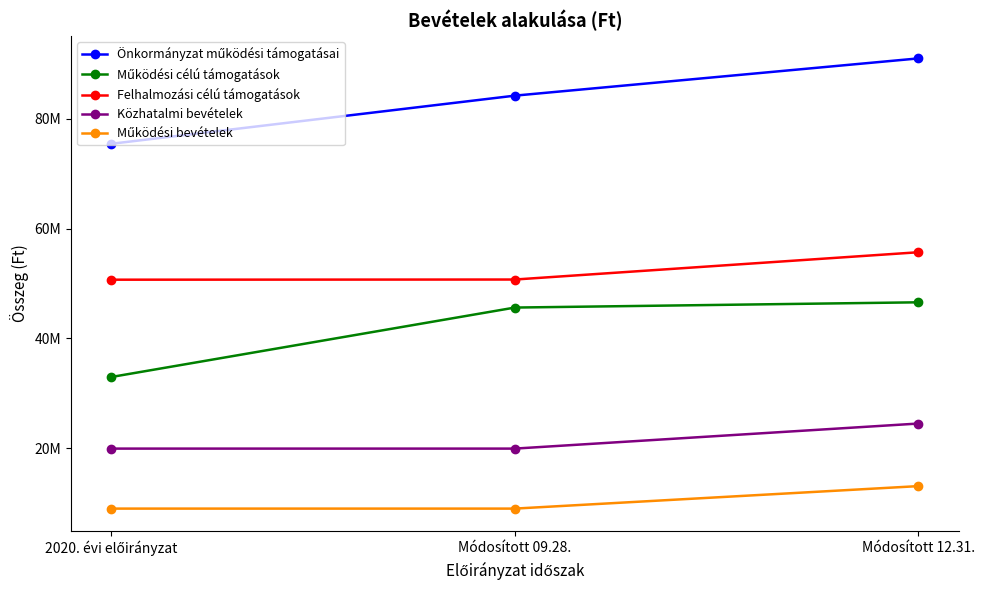

At 2020. évi előirányzat, list the series in order from largest to smallest.

Önkormányzat működési támogatásai, Felhalmozási célú támogatások, Működési célú támogatások, Közhatalmi bevételek, Működési bevételek